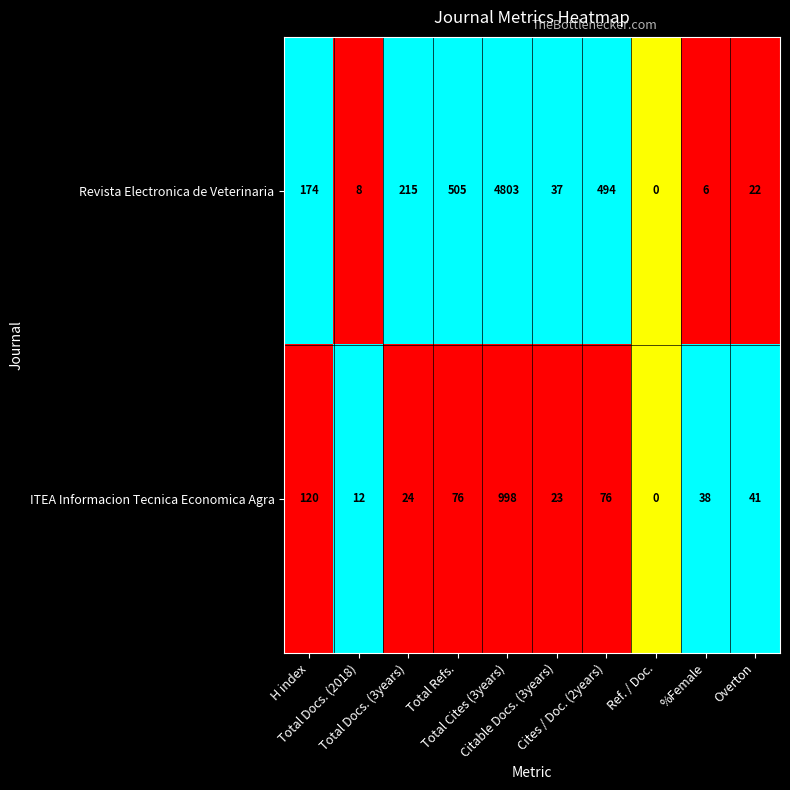

Between H index and %Female, which series saw the biggest shift?

Revista Electronica de Veterinaria